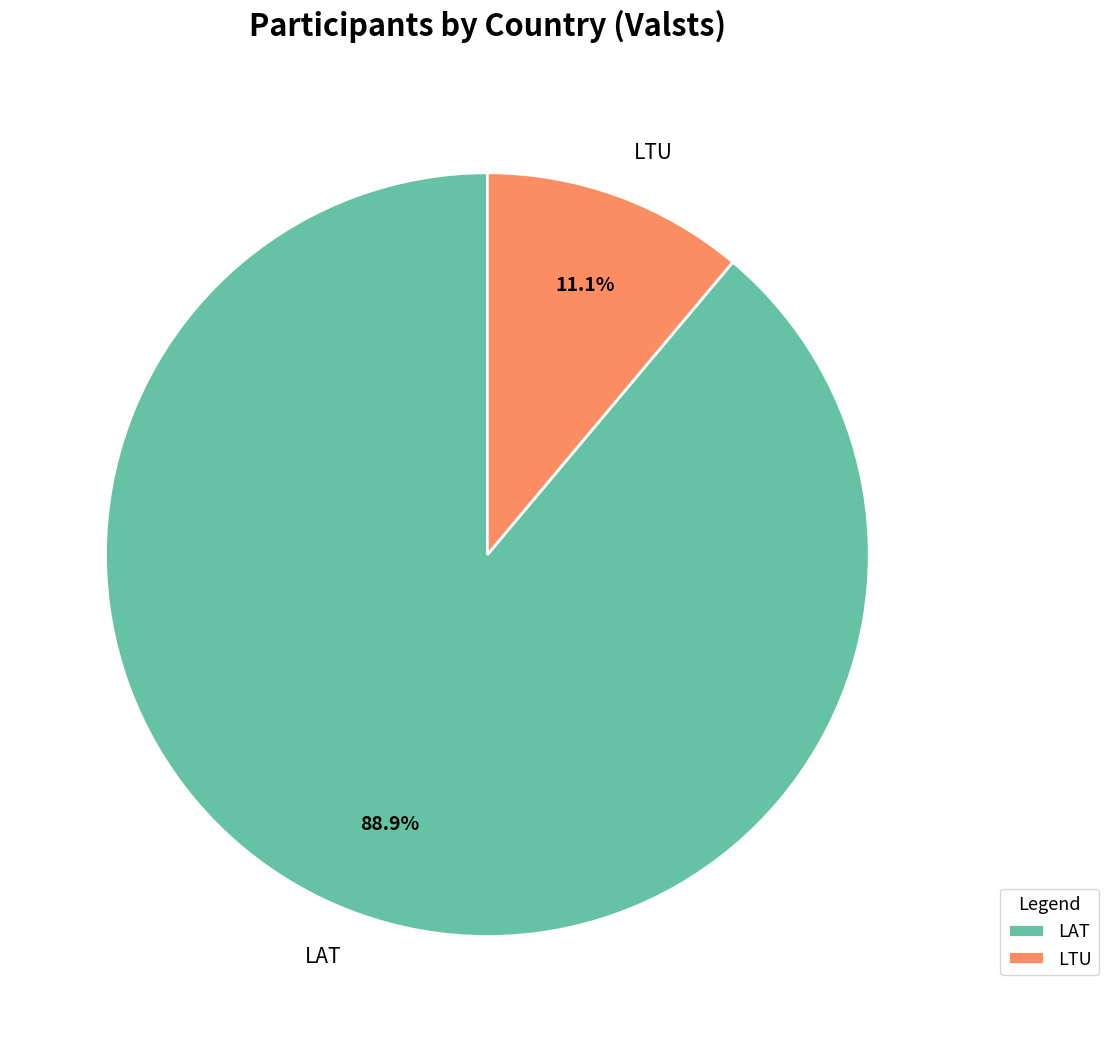

Combined, what portion of the pie is LTU and LAT?

100.0%